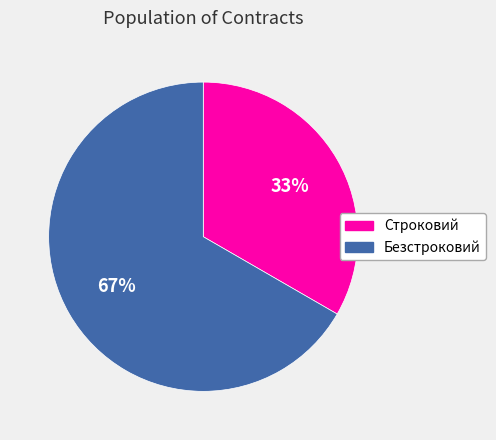

Count the number of slices in the pie.

2